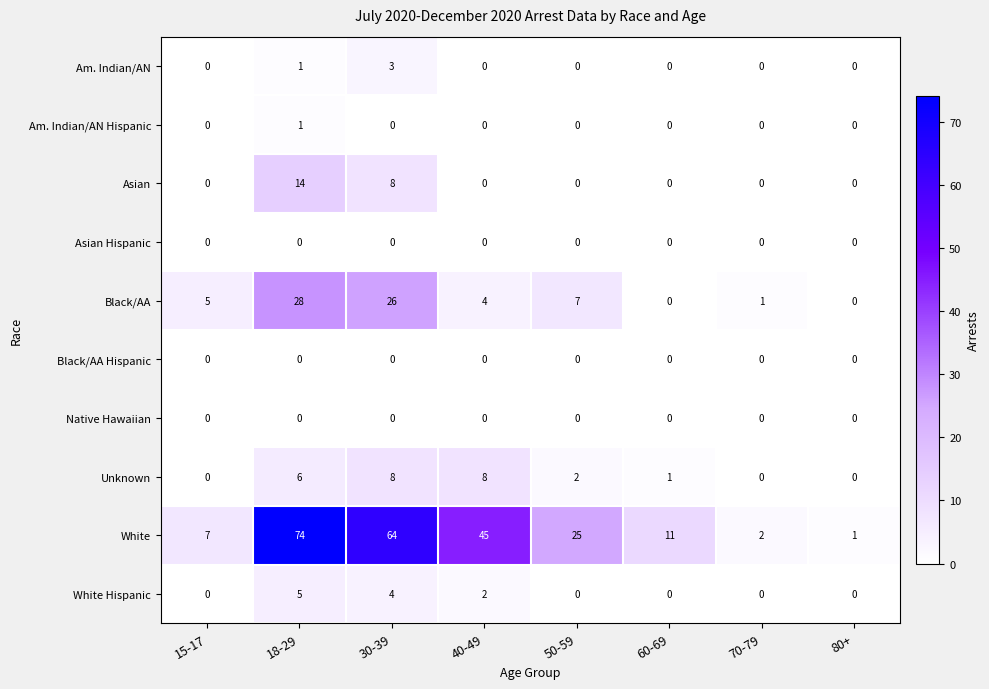

What is the difference between the maximum and minimum values in the Unknown series?

8